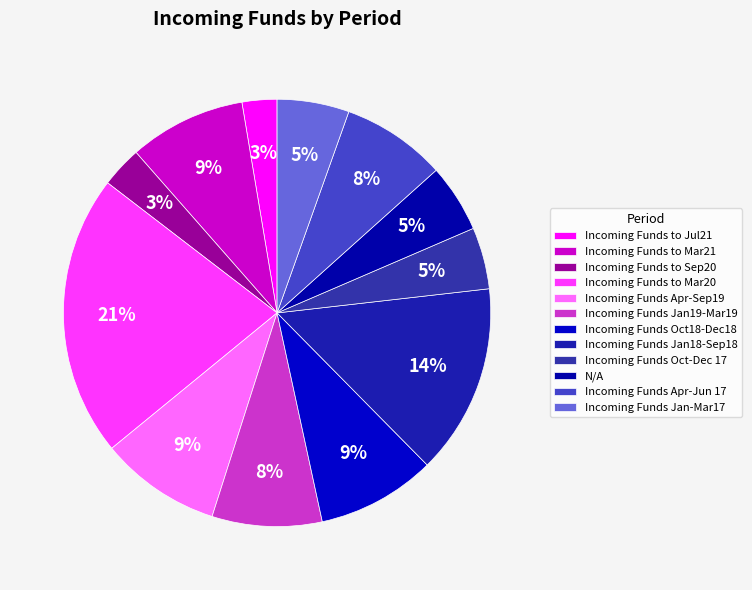

Which category has the smallest portion of the pie?

Incoming Funds to Jul21